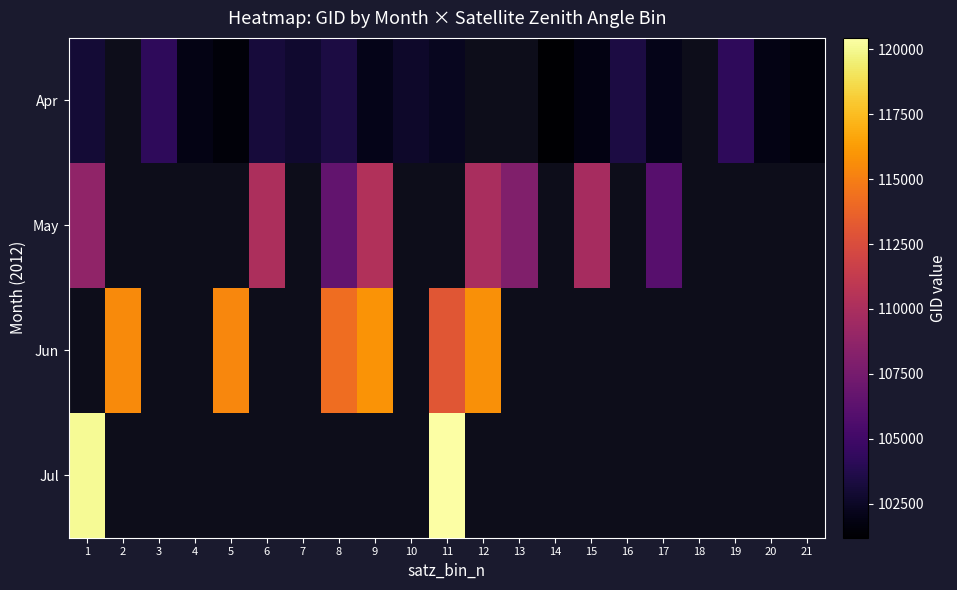

At which label does May reach its peak?

9